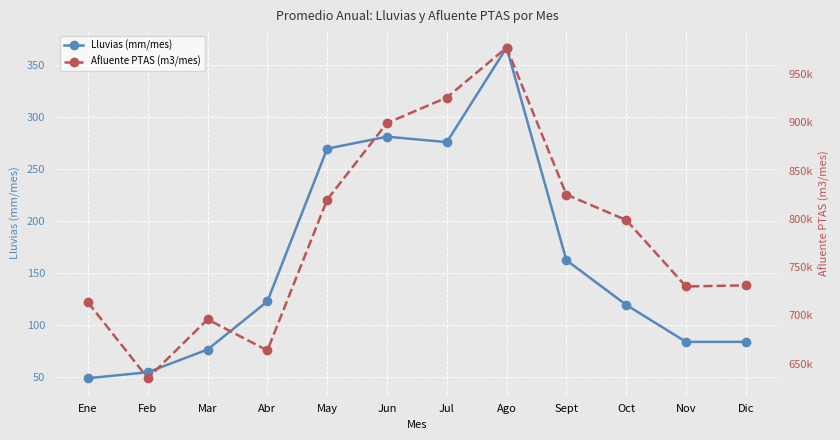

What is the sum of the Afluente PTAS (m3/mes) values at Nov and Ago?

1707302.2